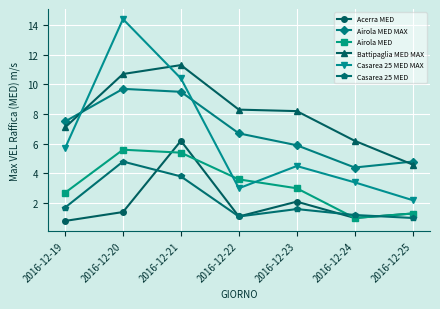

How many data points in Casarea 25 MED are above 1?

6